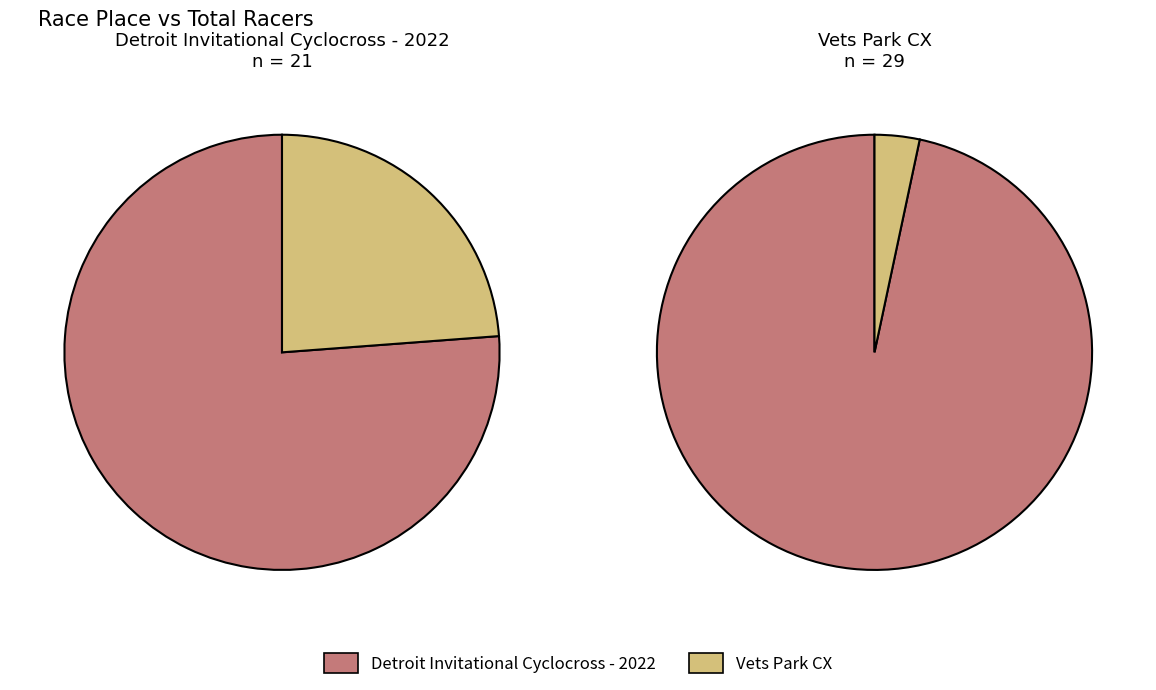

What is the total percentage of Vets Park CX and Detroit Invitational Cyclocross - 2022?

100.0%